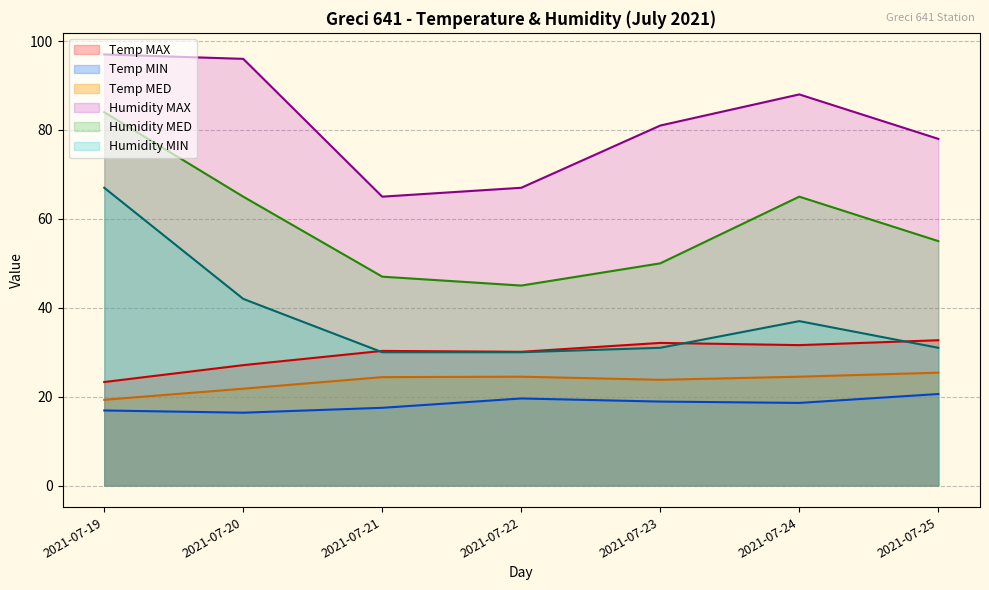

List the series in order of their peak value, lowest first.

Temp MIN (line), Temp MED (line), Temp MAX (line), Humidity MIN (line), Humidity MED (line), Humidity MAX (line)